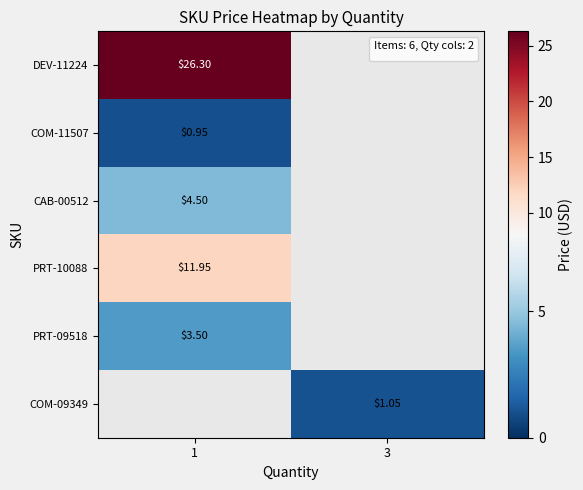

Count the number of data series in this chart.

6